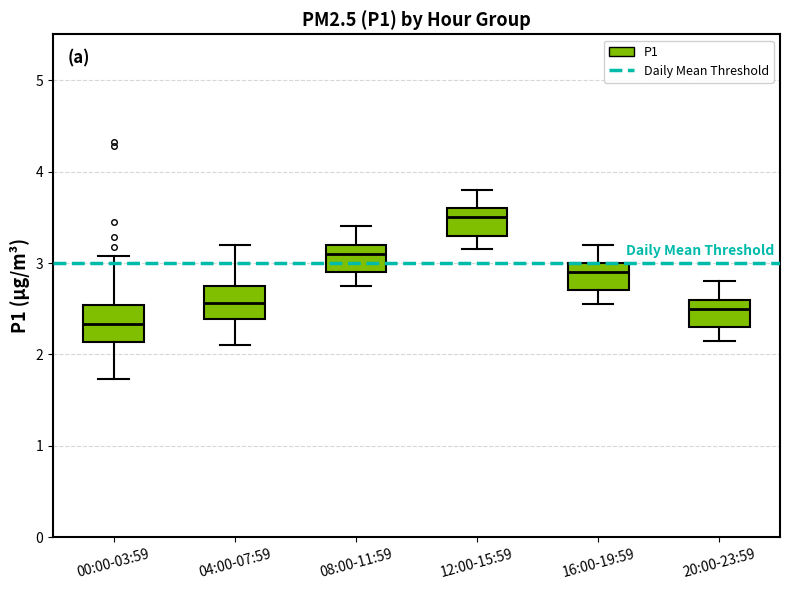

Which box has the highest median line?

12:00-15:59